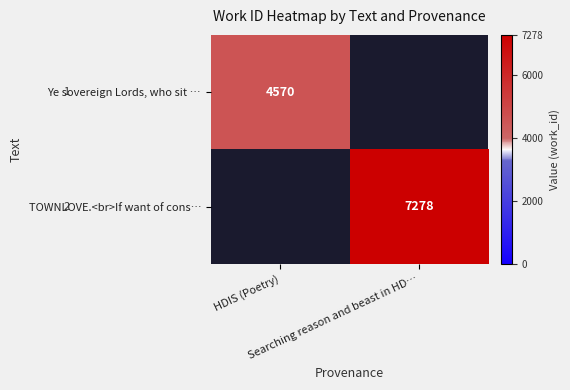

At which label does TOWNLOVE.<br>If want of cons… reach its peak?

HDIS (Poetry)